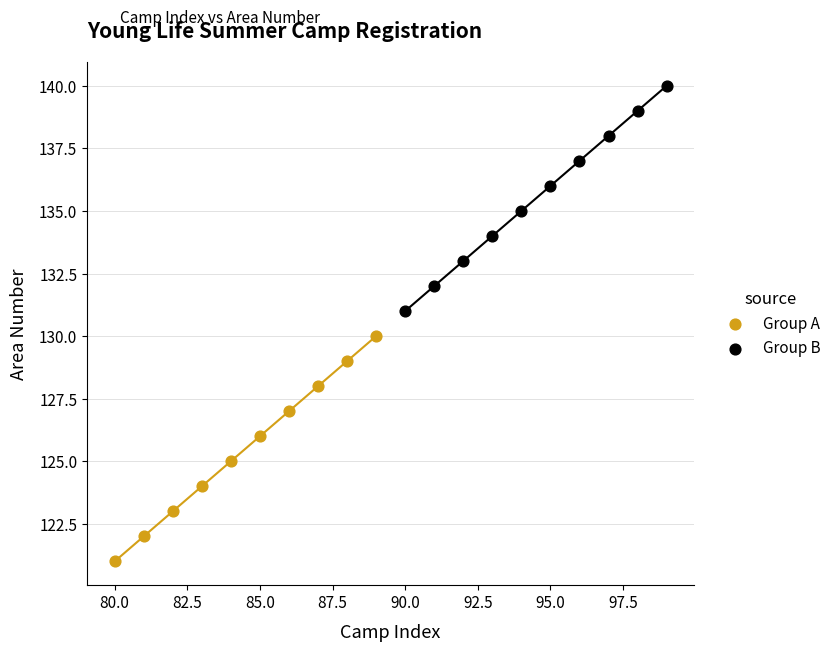

Which series reaches the minimum Y coordinate?

Group A